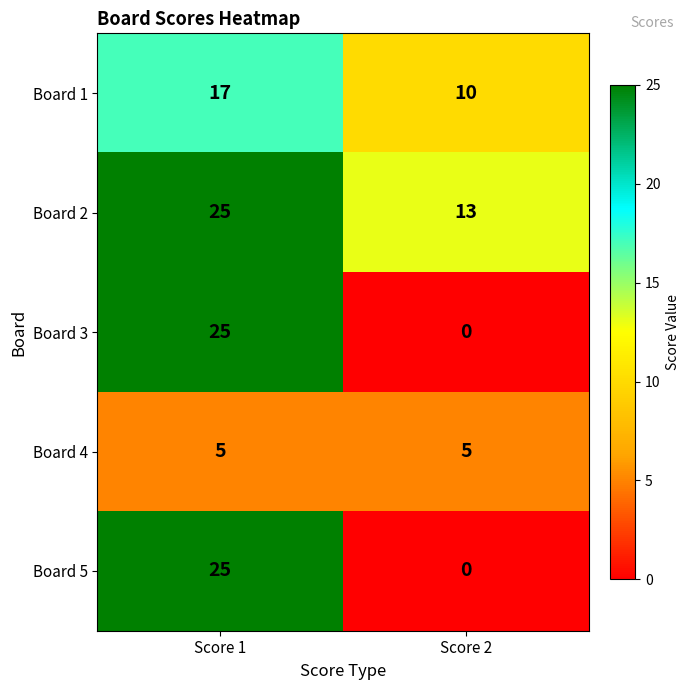

What is the difference between the Board 2 values at Score 1 and Score 2?

12